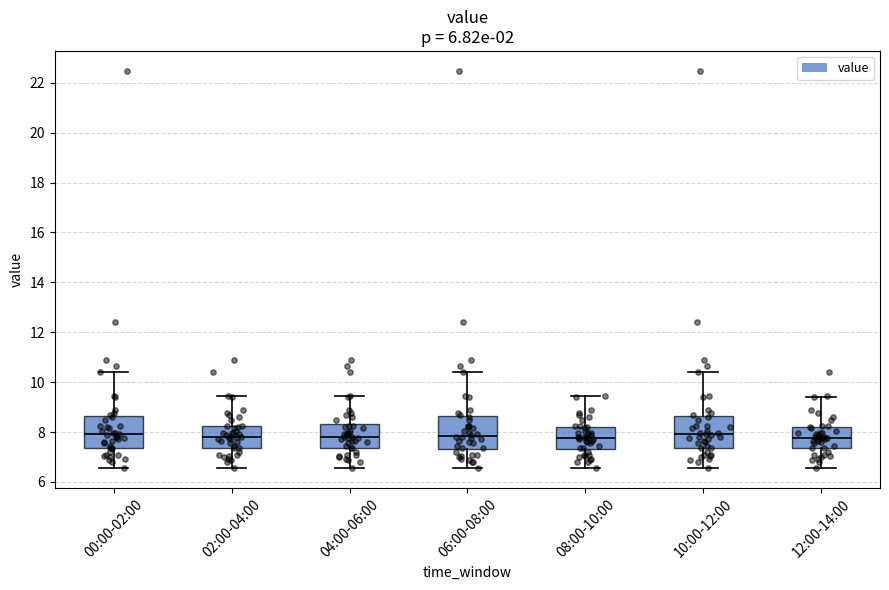

Where is the upper edge of the box for 02:00-04:00 on the y-axis? The values are not printed on the chart, so give them approximately, as read against the axis.

8.2